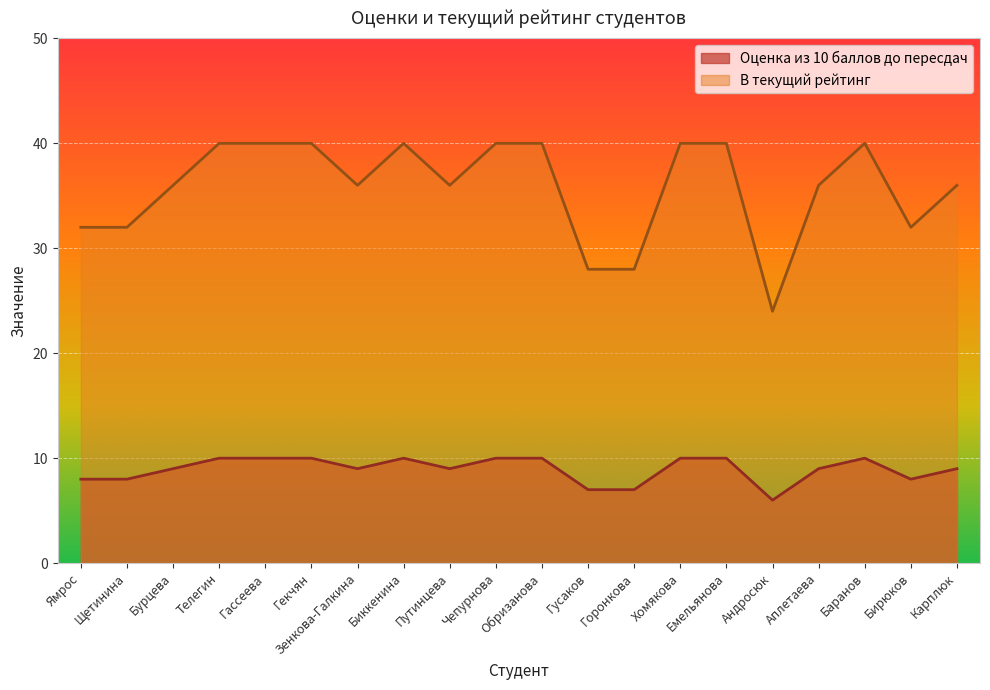

Which has a higher value, Бирюков or Карплюк?

Карплюк